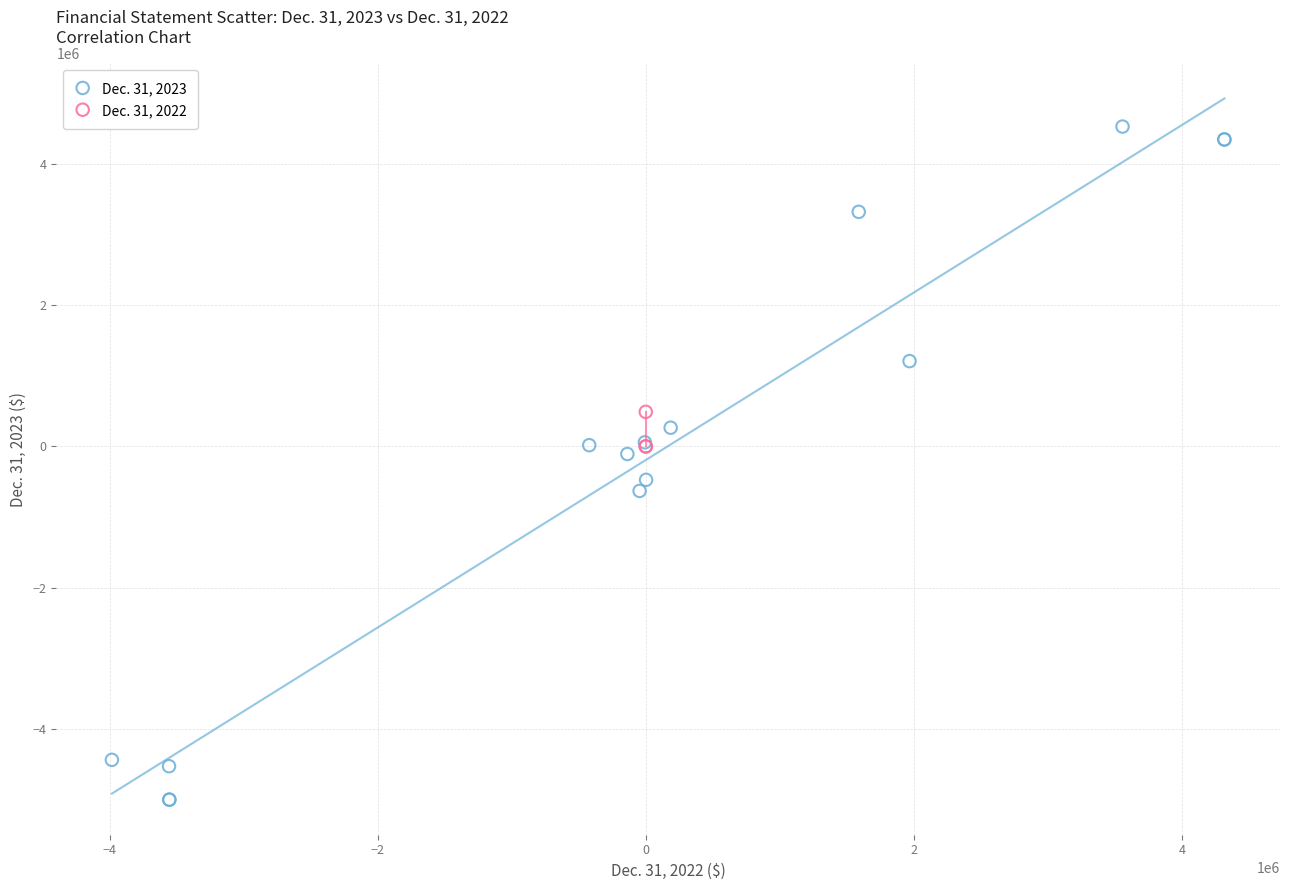

What are all the series names shown in the legend?

Dec. 31, 2023, Dec. 31, 2022